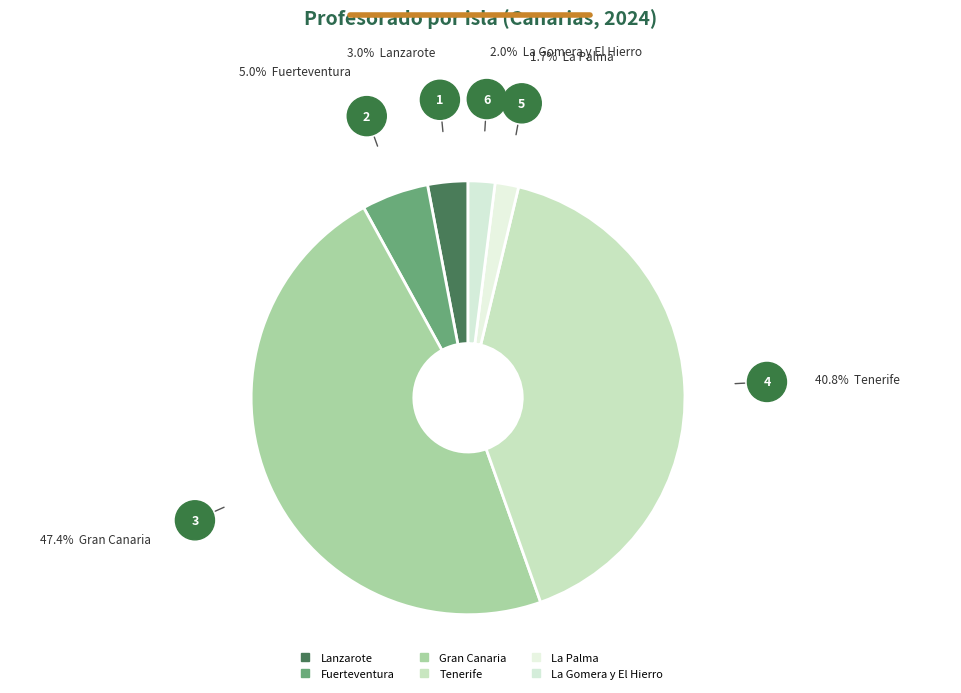

Which category has the smallest portion of the pie?

La Palma